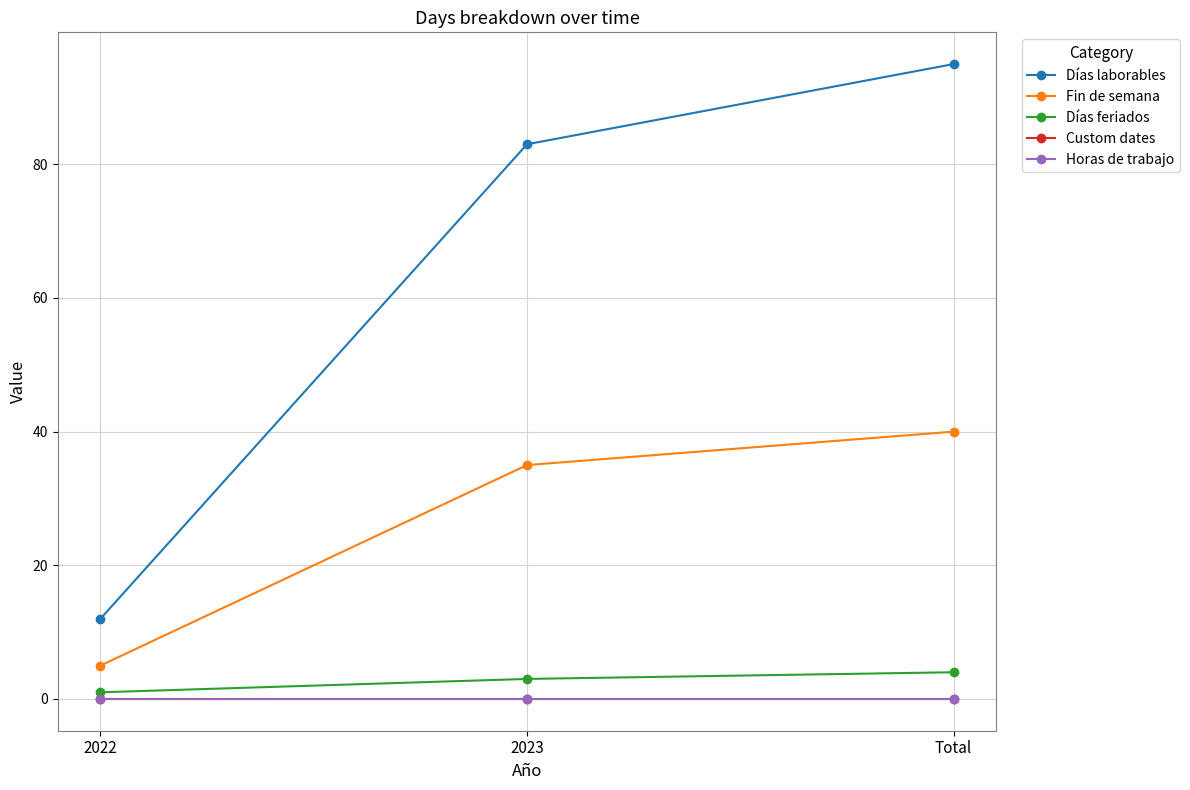

What is the label of the 1st point from the right?

Total